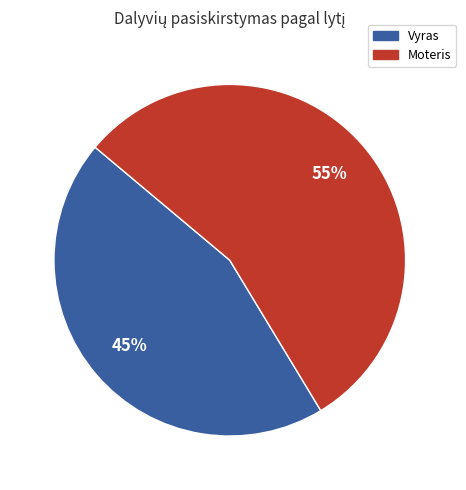

Count the number of slices in the pie.

2